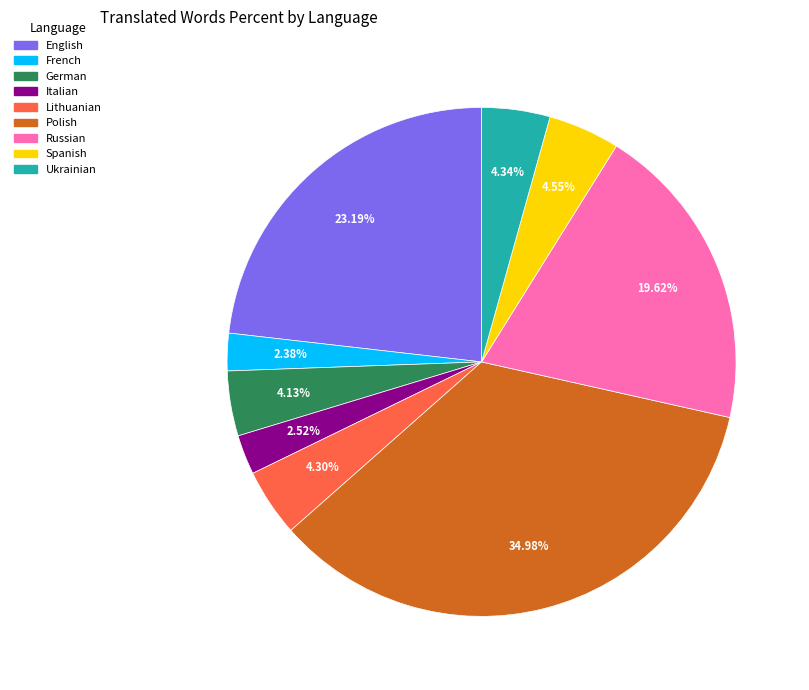

The English slice represents 23% of the pie. True or false?

True